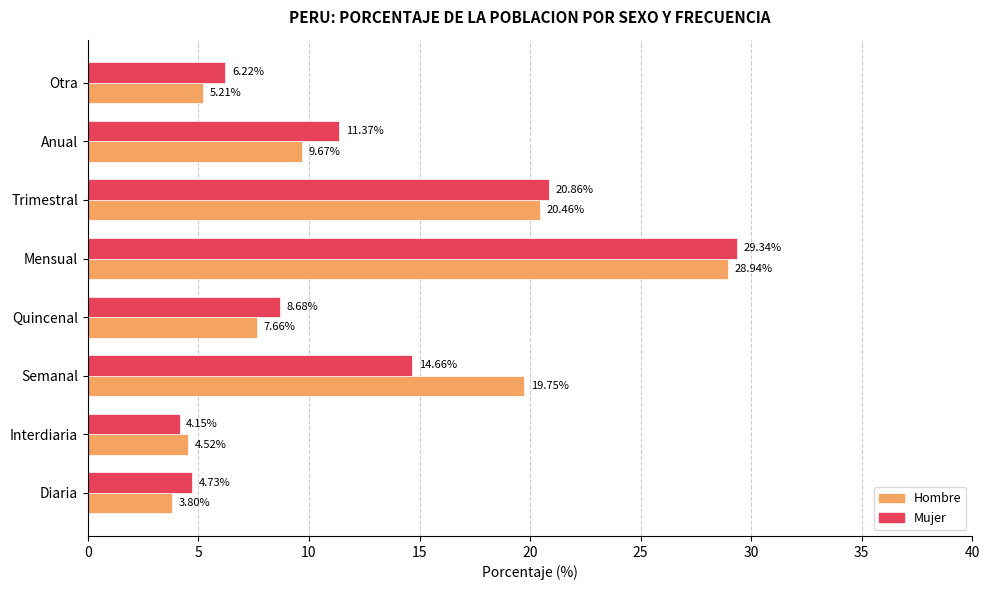

List the labels in order of Hombre value, smallest first.

Diaria, Interdiaria, Otra, Quincenal, Anual, Semanal, Trimestral, Mensual